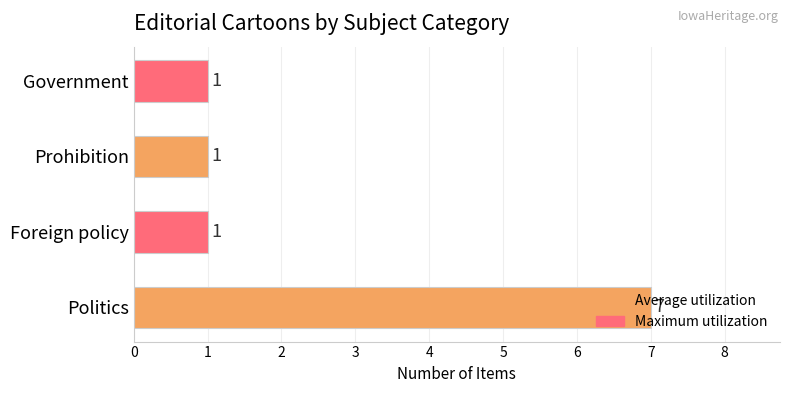

How many data points does each series have?

4